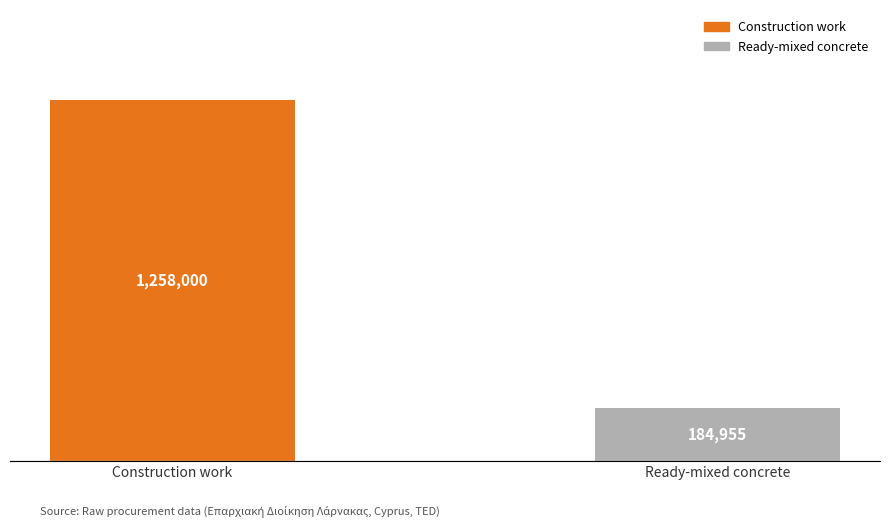

Rank the categories by value from highest to lowest.

Construction work, Ready-mixed concrete